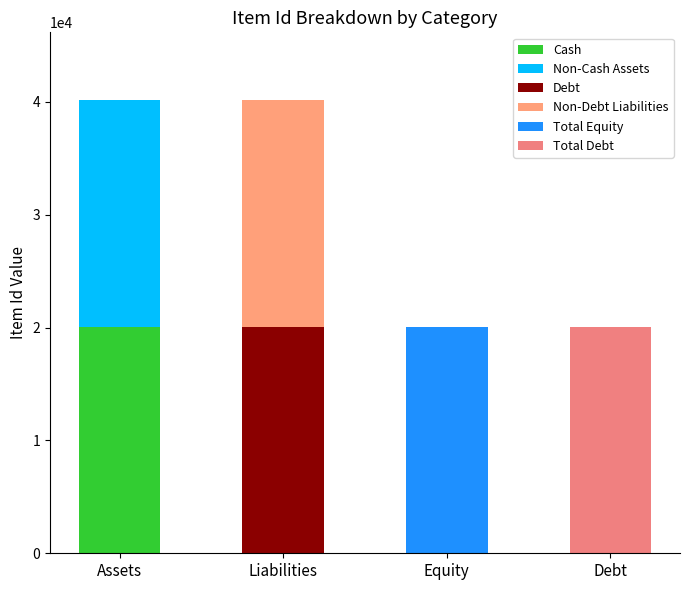

How many categories are shown in the chart?

4